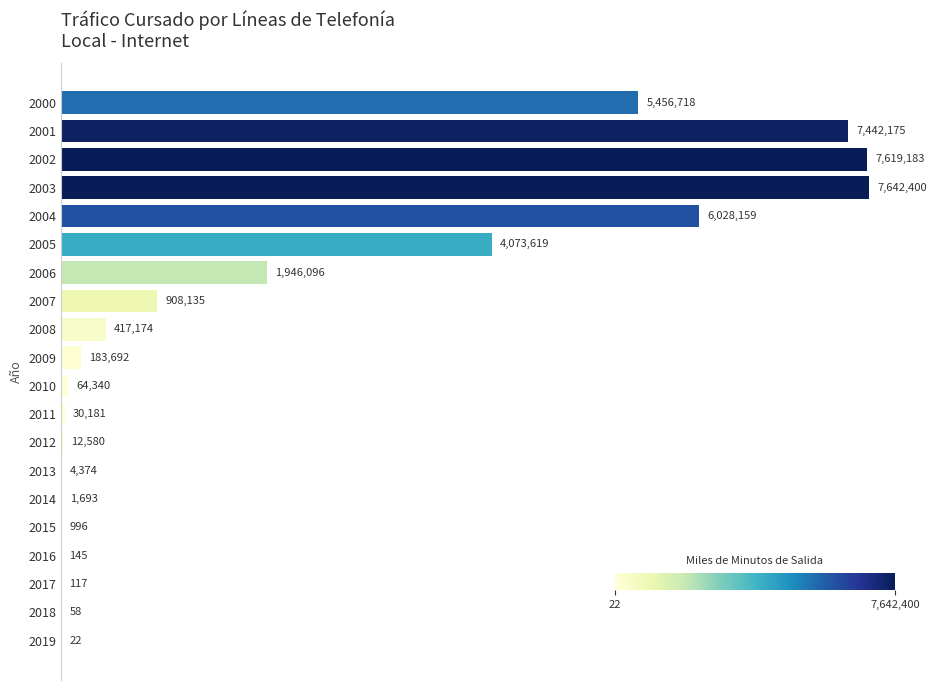

Rank the categories by value from lowest to highest.

2019, 2018, 2017, 2016, 2015, 2014, 2013, 2012, 2011, 2010, 2009, 2008, 2007, 2006, 2005, 2000, 2004, 2001, 2002, 2003